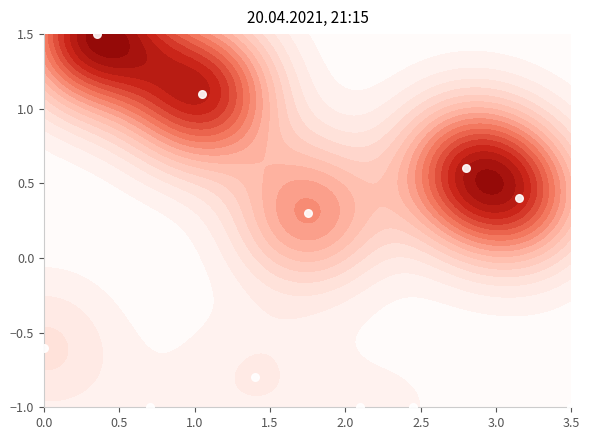

What is the average value?

-0.1